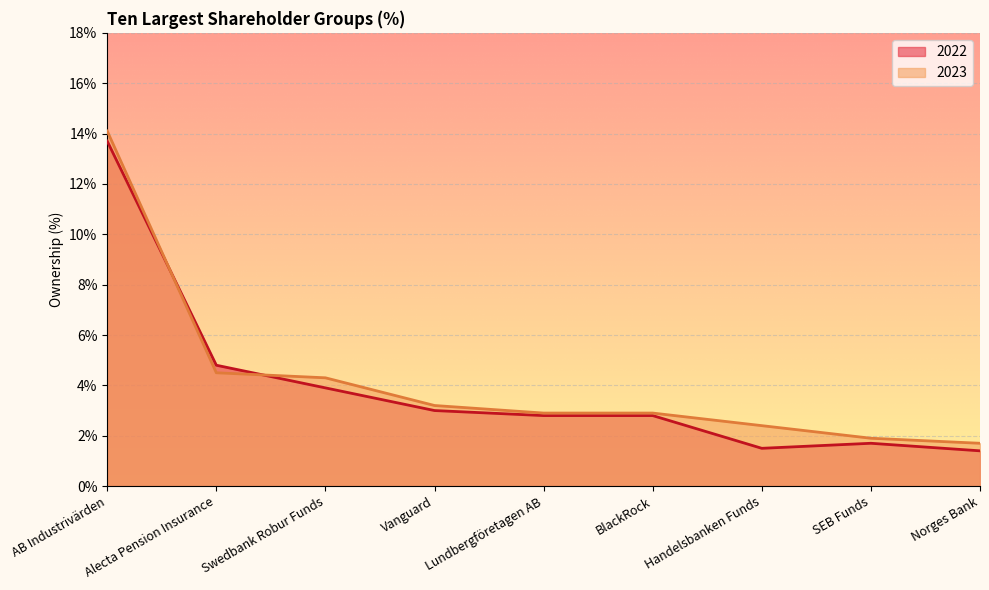

Rank the categories by 2022 value from highest to lowest.

AB Industrivärden, Alecta Pension Insurance, Swedbank Robur Funds, Vanguard, Lundbergföretagen AB, BlackRock, SEB Funds, Handelsbanken Funds, Norges Bank